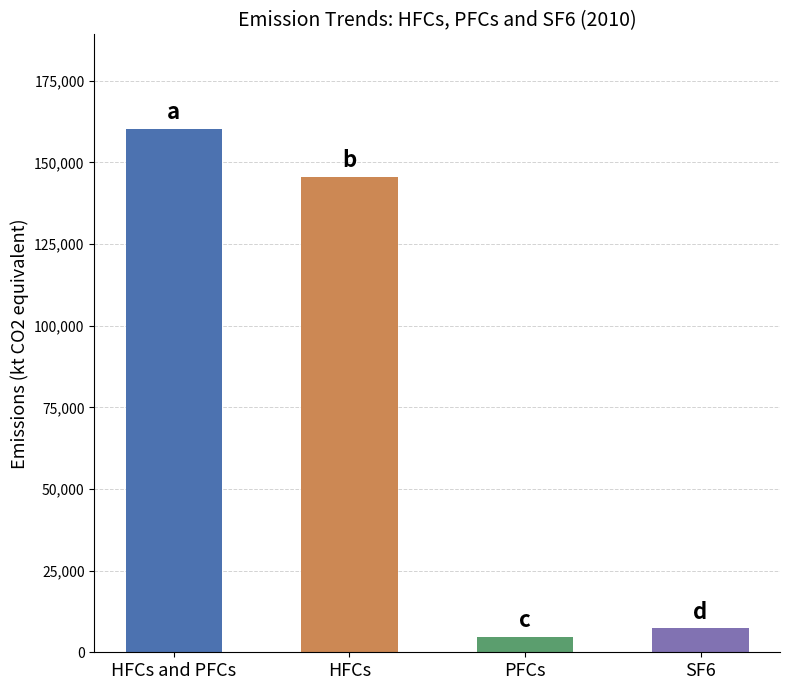

What is the value of the 2nd bar from the left?

145692.1